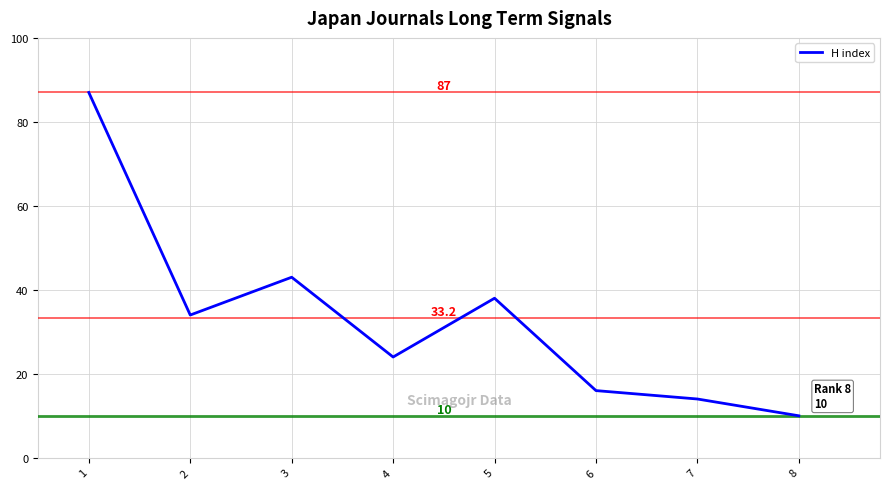

Read the value at 2, to the nearest 10.

30